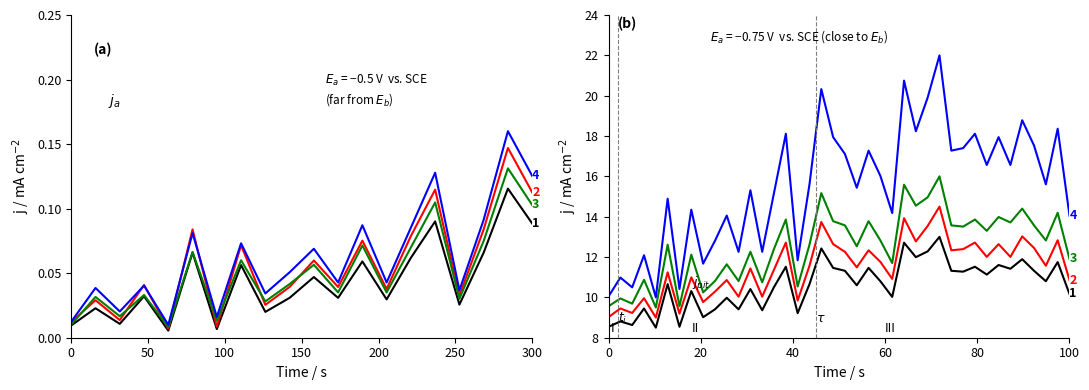

What is the value of the P1 point at the 24th from the left?

12.8